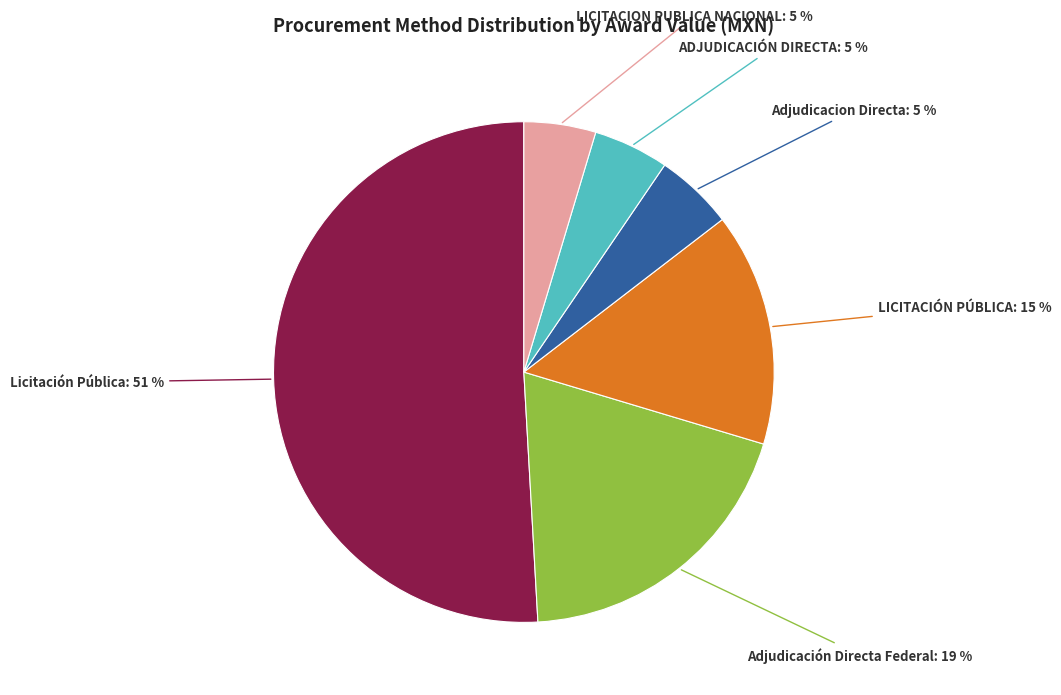

To the nearest percent, what is the difference between the largest and smallest slice percentages?

46%